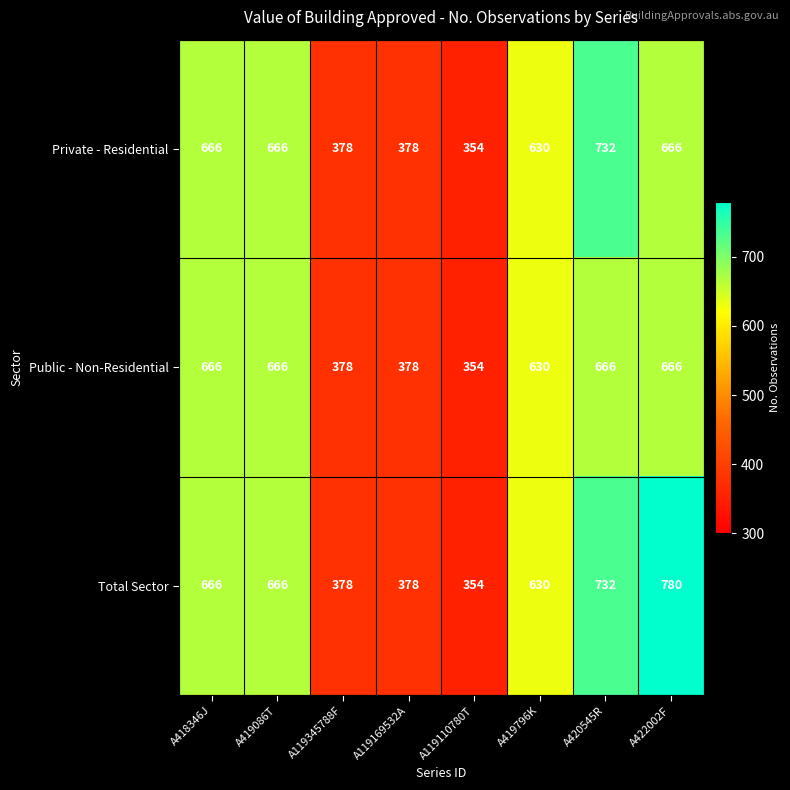

Reading left to right, list all the values displayed in this chart.

Private - Residential: A418346J=666	A419086T=666	A119345788F=378	A119169532A=378	A119110780T=354	A419796K=630	A420545R=732	A422002F=666
Public - Non-Residential: A418346J=666	A419086T=666	A119345788F=378	A119169532A=378	A119110780T=354	A419796K=630	A420545R=666	A422002F=666
Total Sector: A418346J=666	A419086T=666	A119345788F=378	A119169532A=378	A119110780T=354	A419796K=630	A420545R=732	A422002F=780